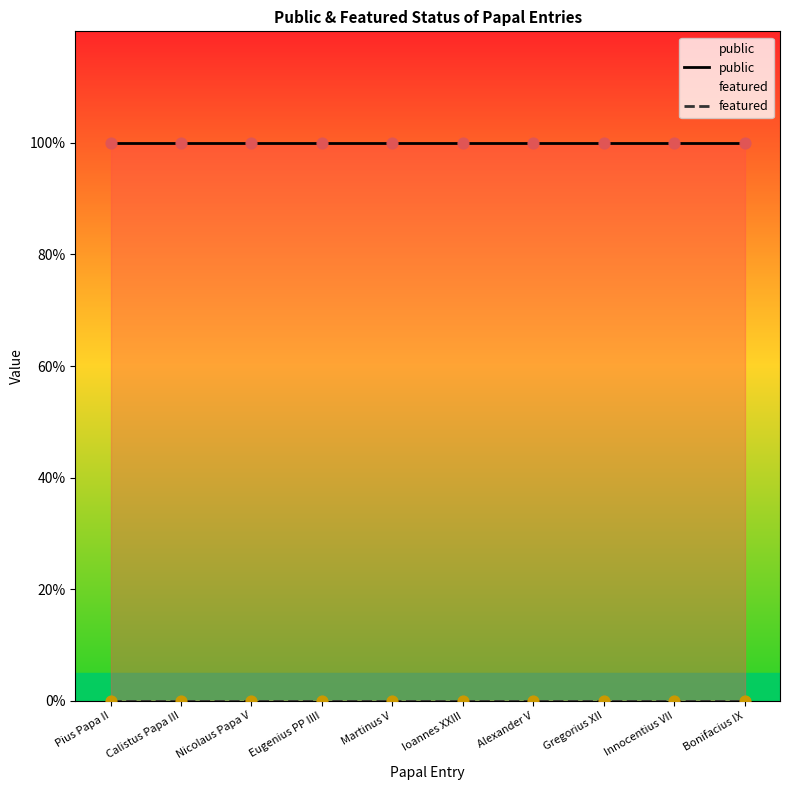

At which category is the sum across all series the highest?

Pius Papa II